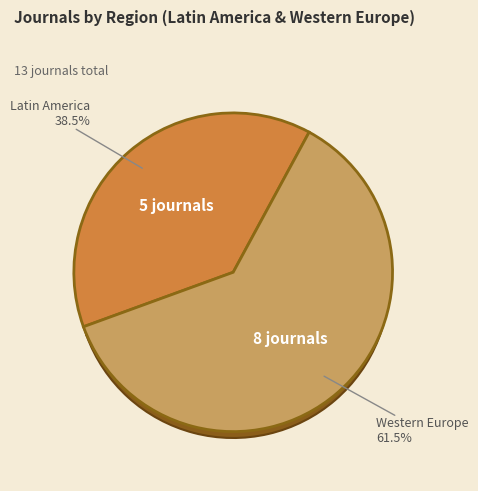

What percentage is NOT represented by Latin America?

61.5%